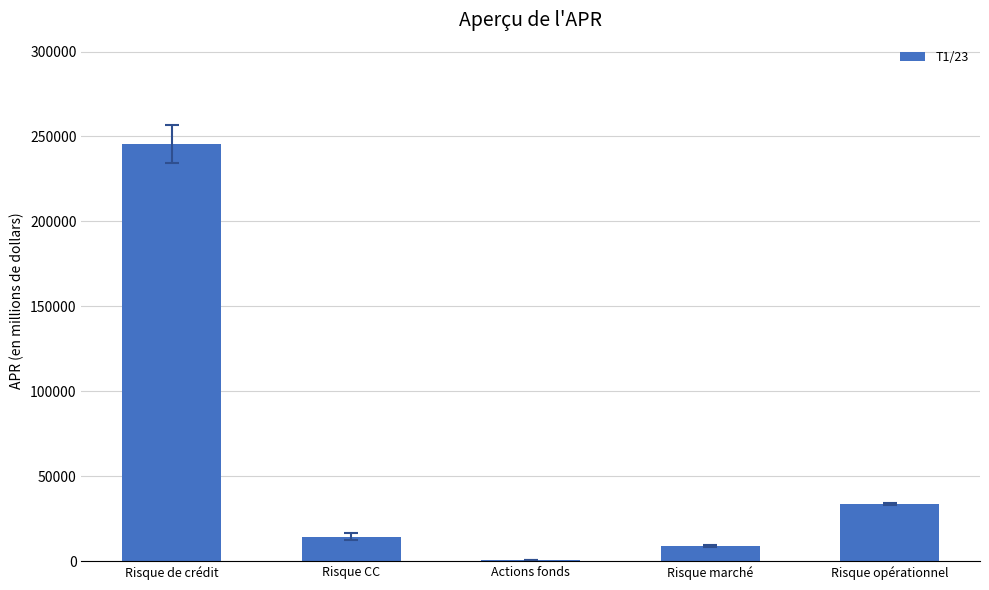

What is the ratio of the value at Risque de crédit to the value at Actions fonds?

328.6